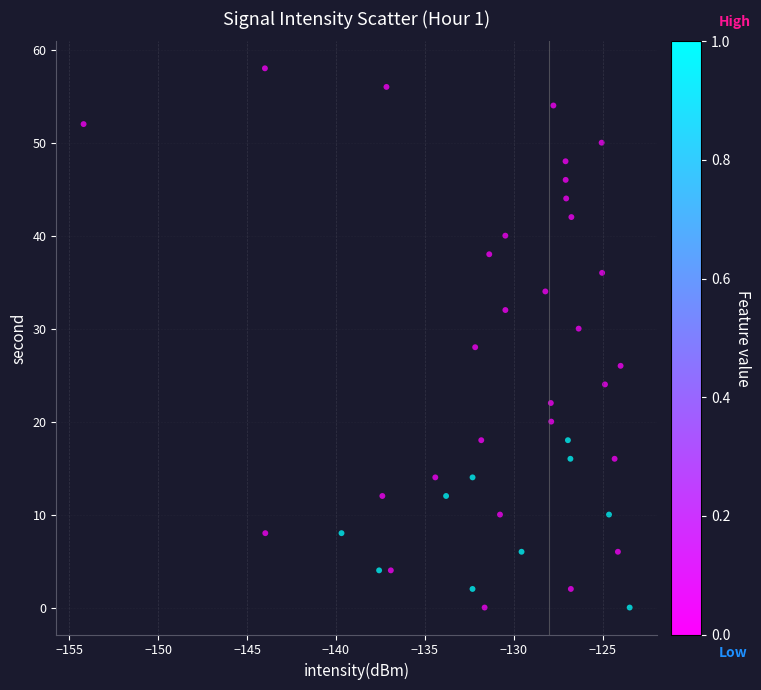

Count the number of points in this scatter plot.

40